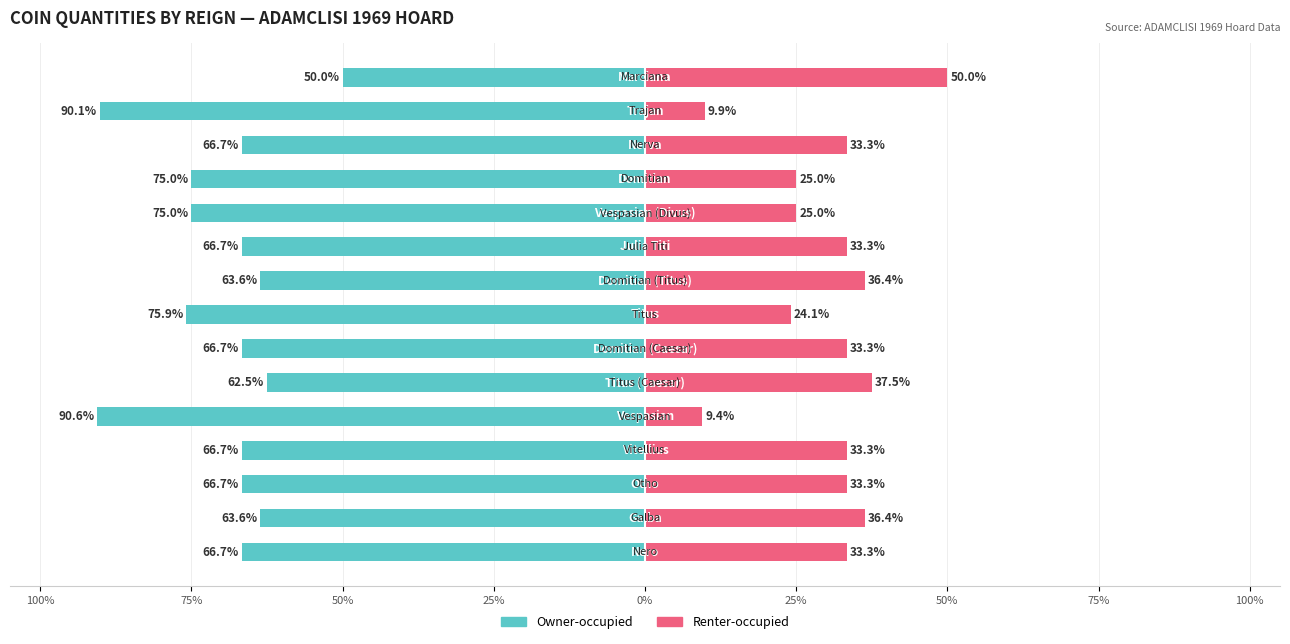

Is it true that Renter-occupied equals 73.3 at 14?

False